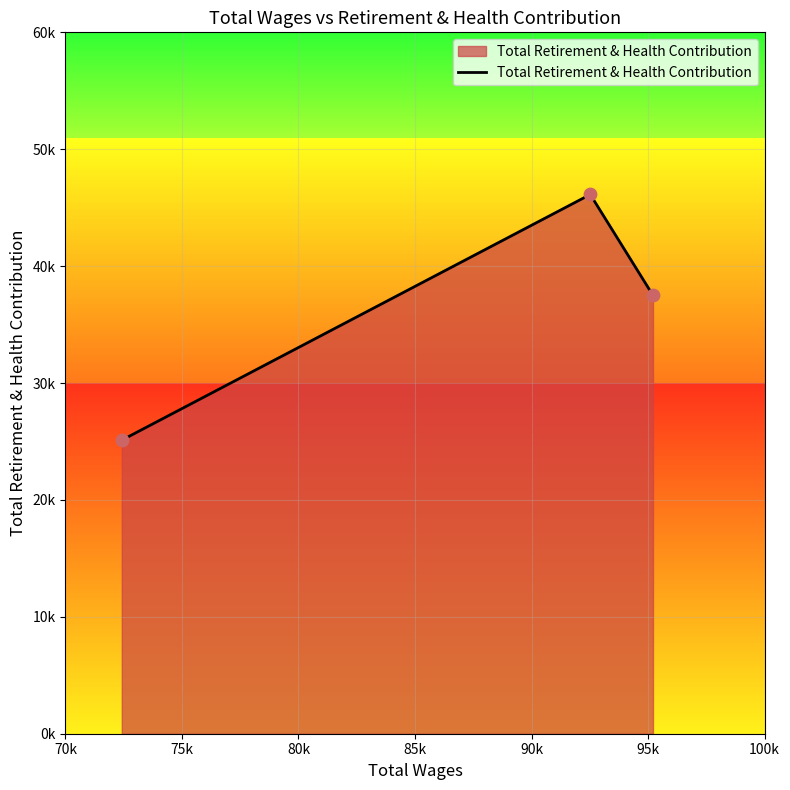

Which has a higher value, 75k or 70k?

75k